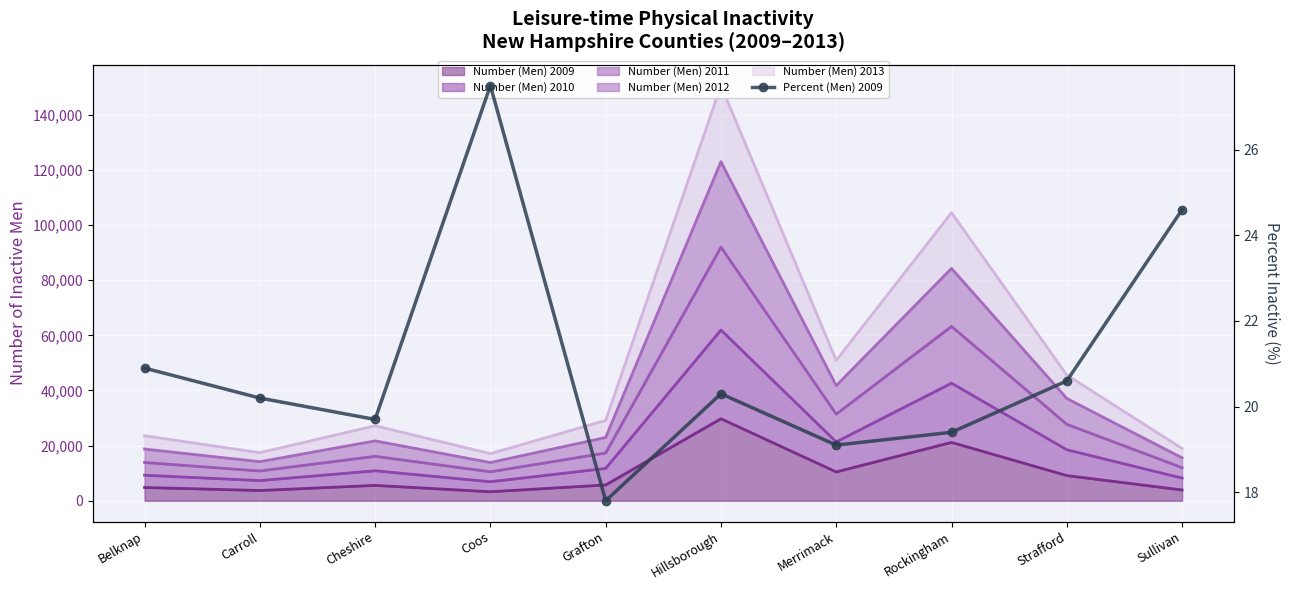

The value at Hillsborough is 10.0. True or false?

False